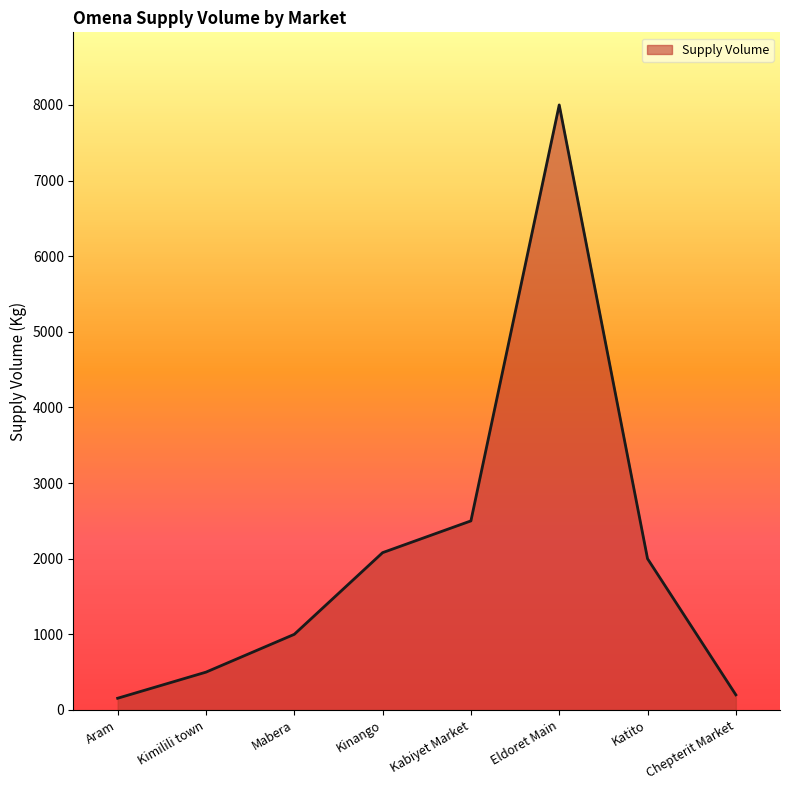

Which label corresponds to the largest value in the chart?

Eldoret Main